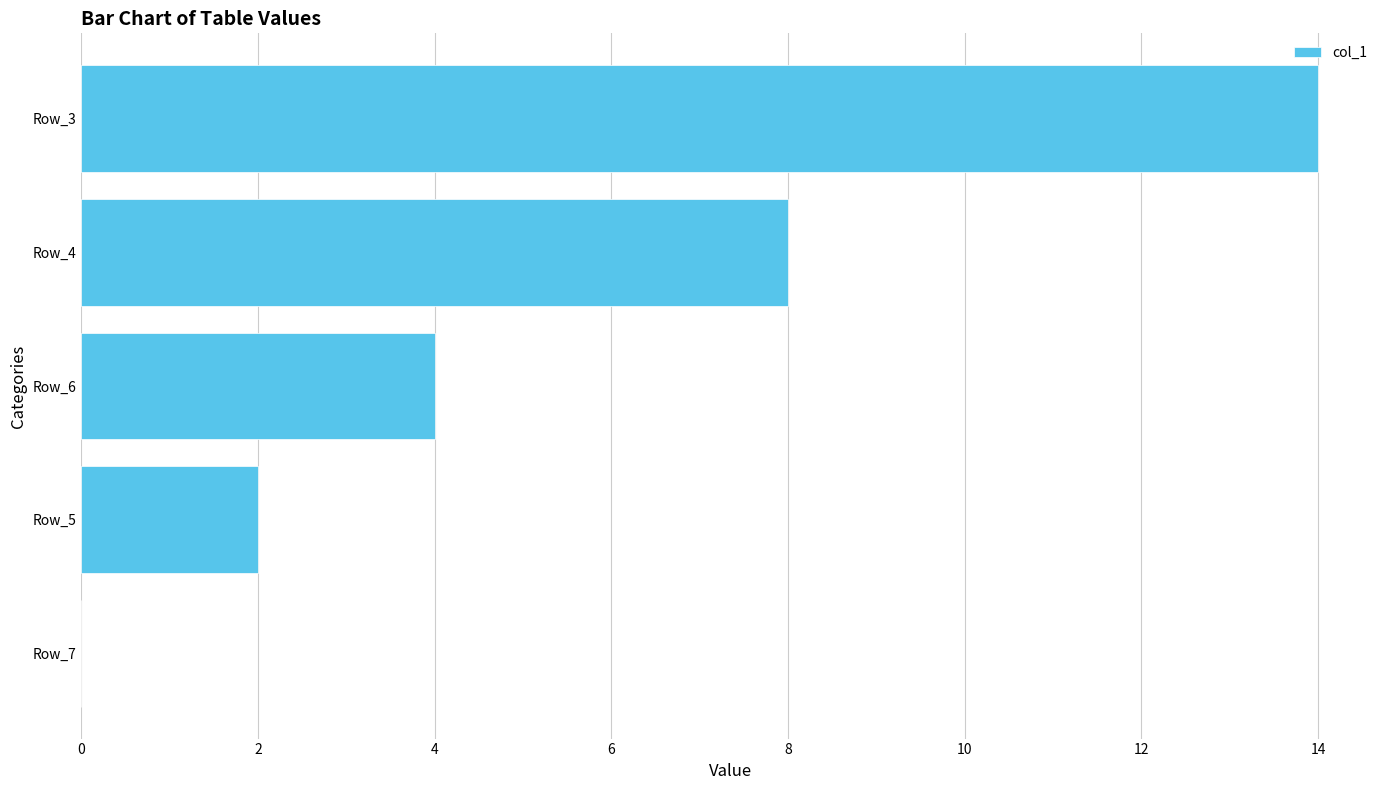

What is the ratio of the value at Row_5 to the value at Row_6?

0.5